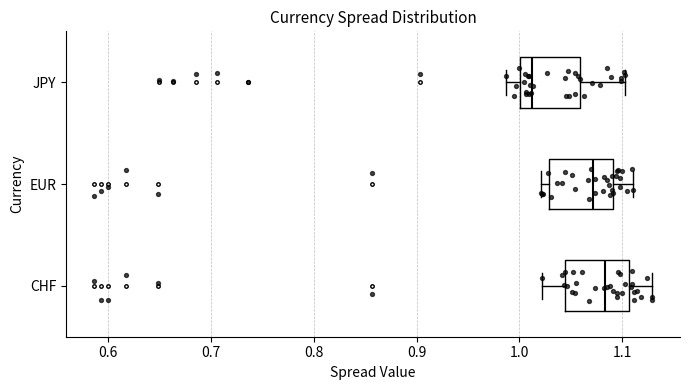

Where does the right whisker of the box for CHF end on the x-axis? The values are not printed on the chart, so give them approximately, as read against the axis.

1.13